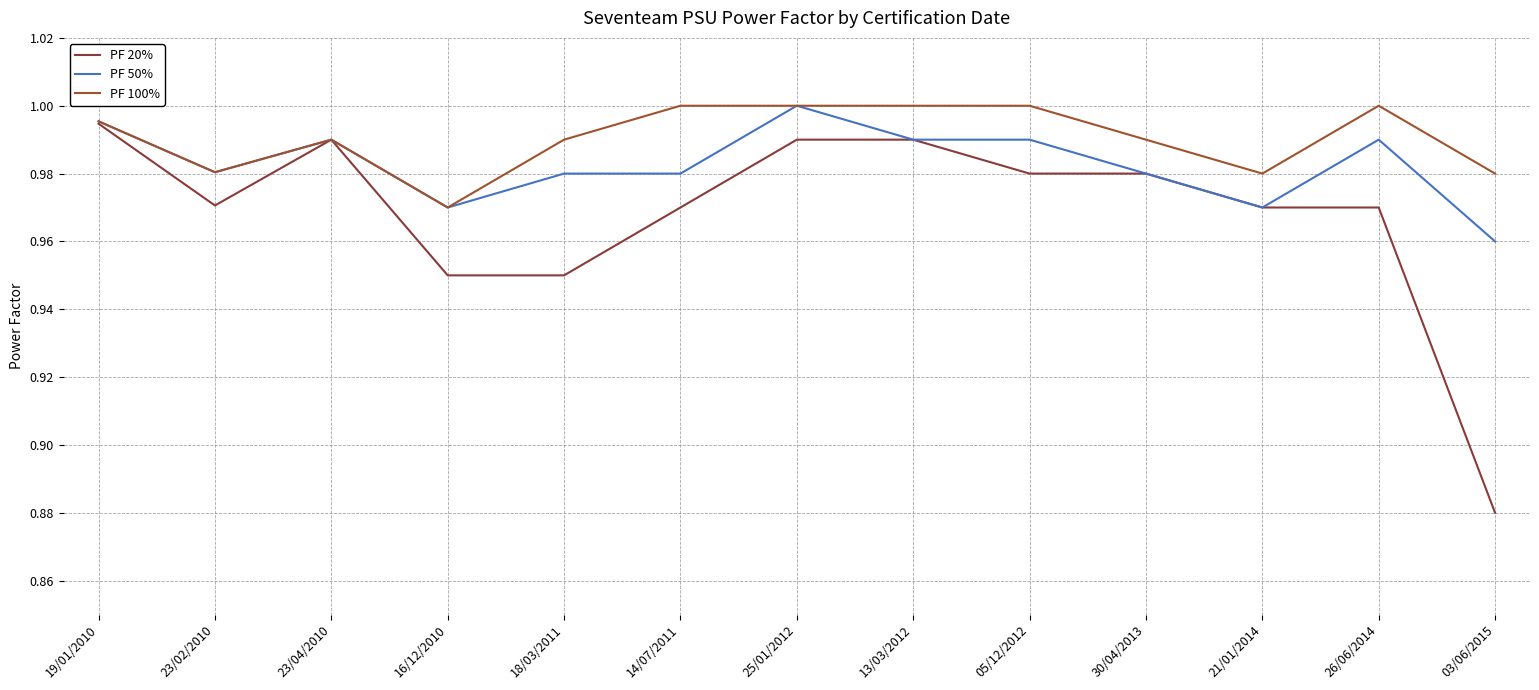

What are all the series names shown in the legend?

PF 20%, PF 50%, PF 100%